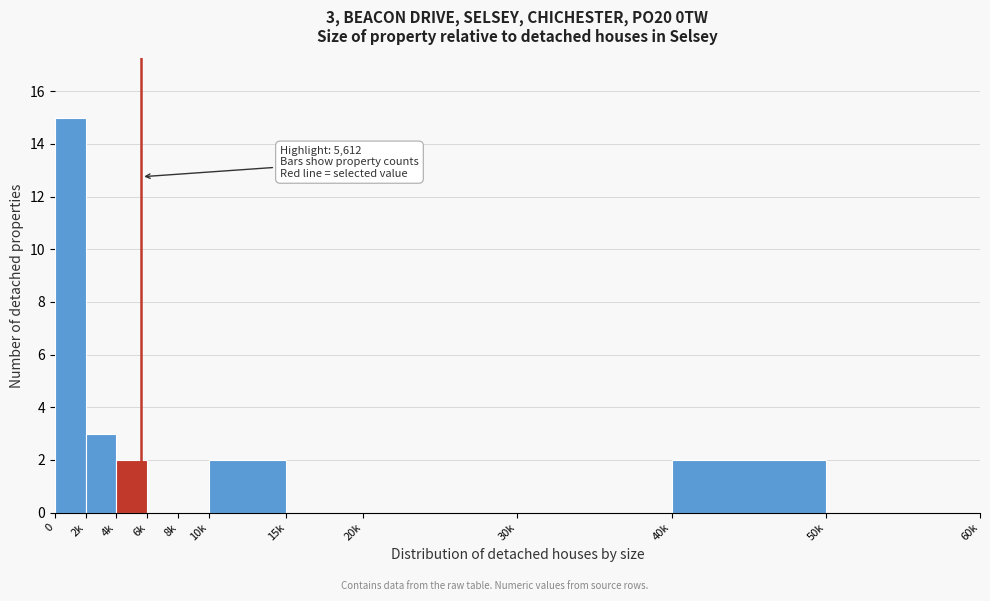

Reading left to right, extract all data points from this chart.

0=15	2k=3	4k=2	6k=0	8k=0	10k=2	15k=0	20k=0	30k=0	40k=2	50k=0